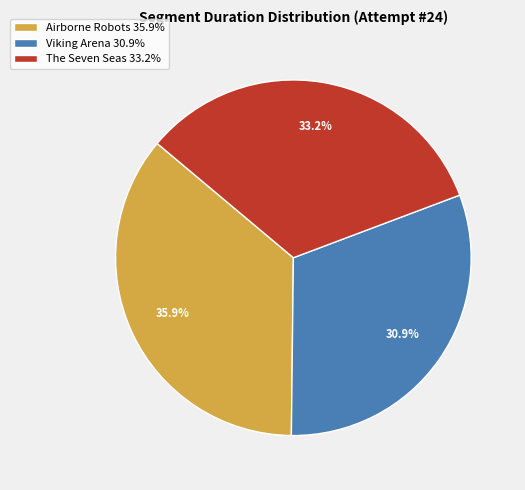

Between Viking Arena and Airborne Robots, which is larger?

Airborne Robots